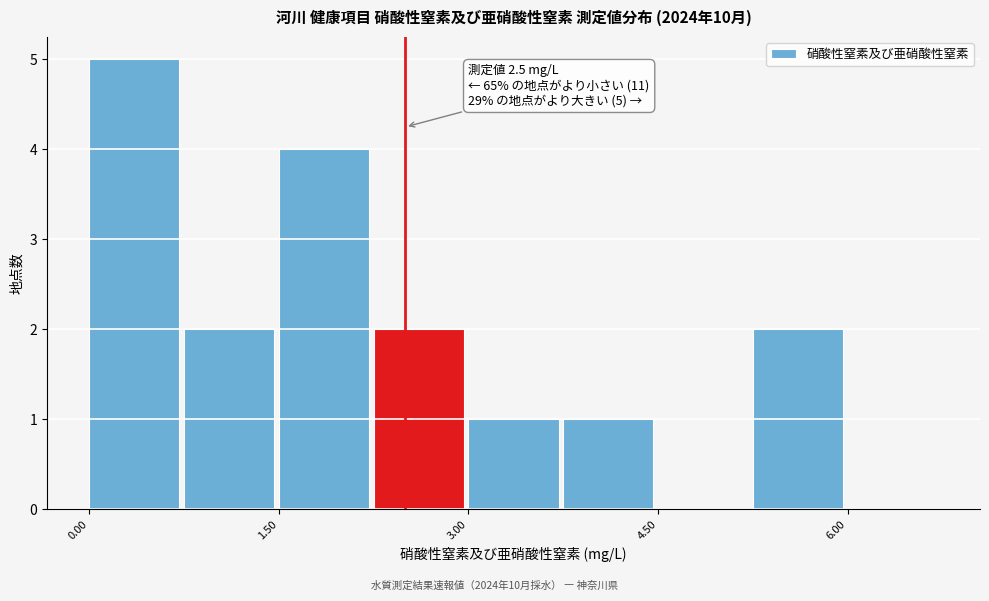

Read against the x-axis, roughly where is the centre of the tallest bar?

0.4